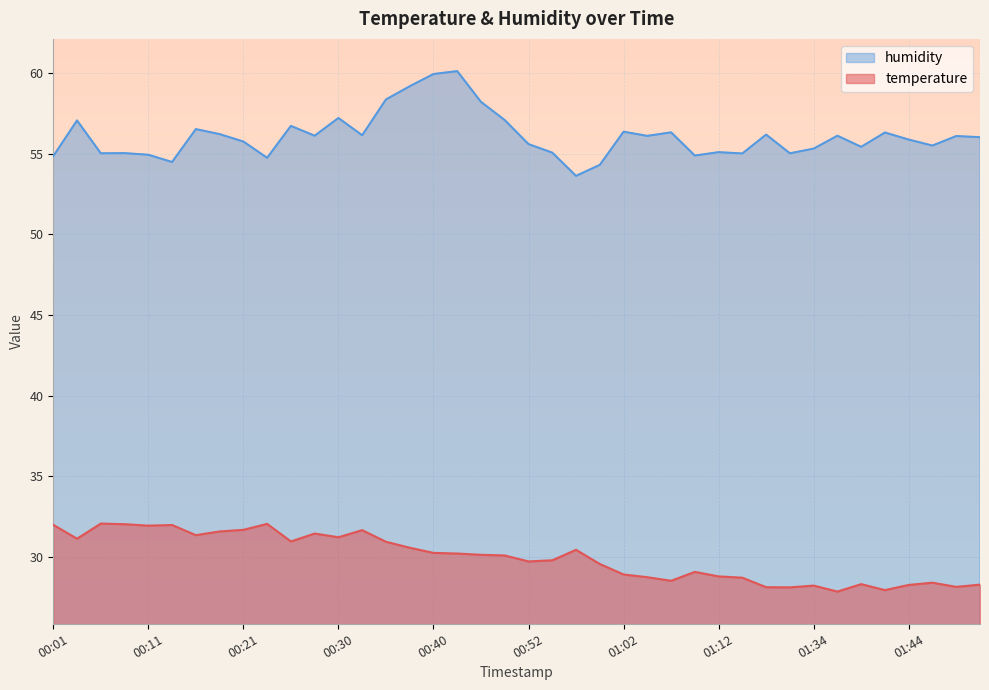

At which label is humidity closest to 56?

01:52